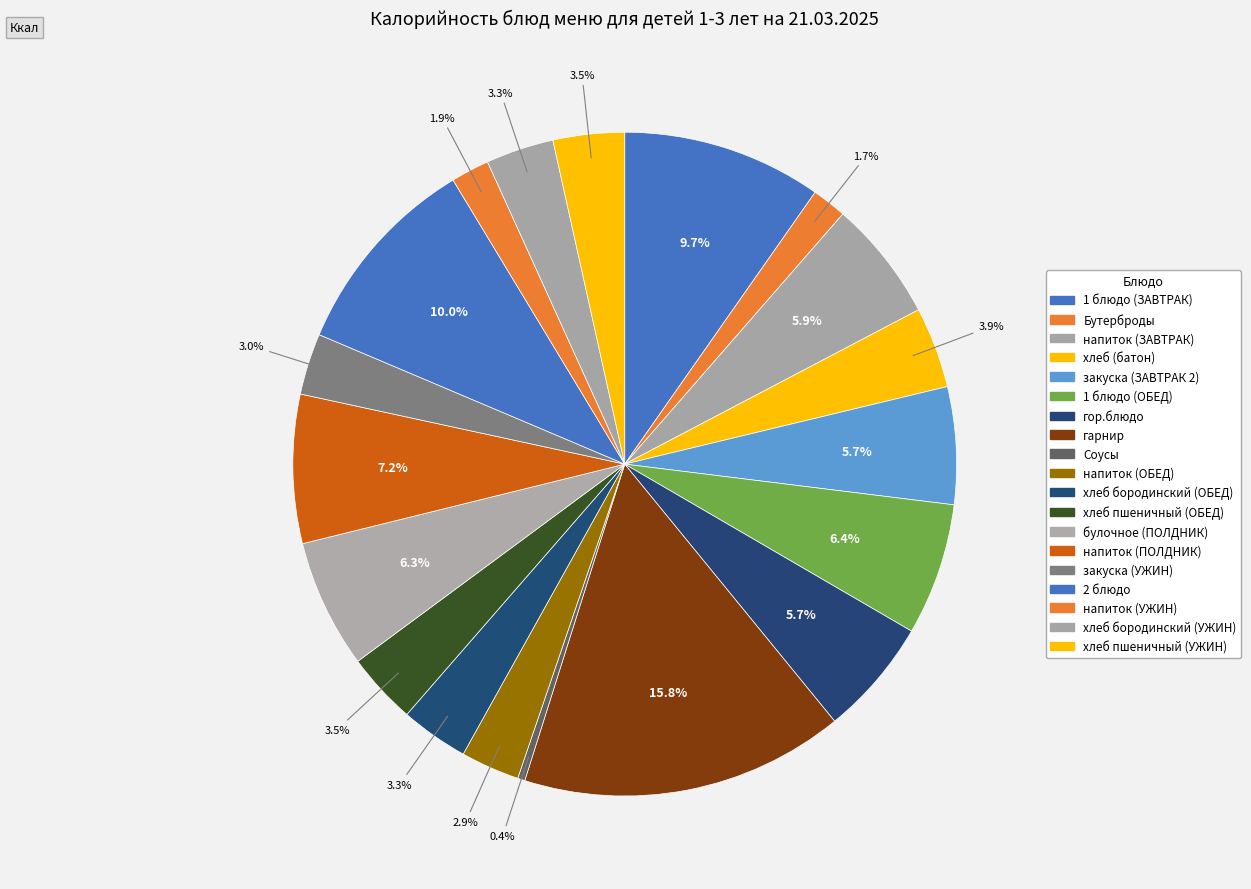

How many slices are in this pie chart?

19